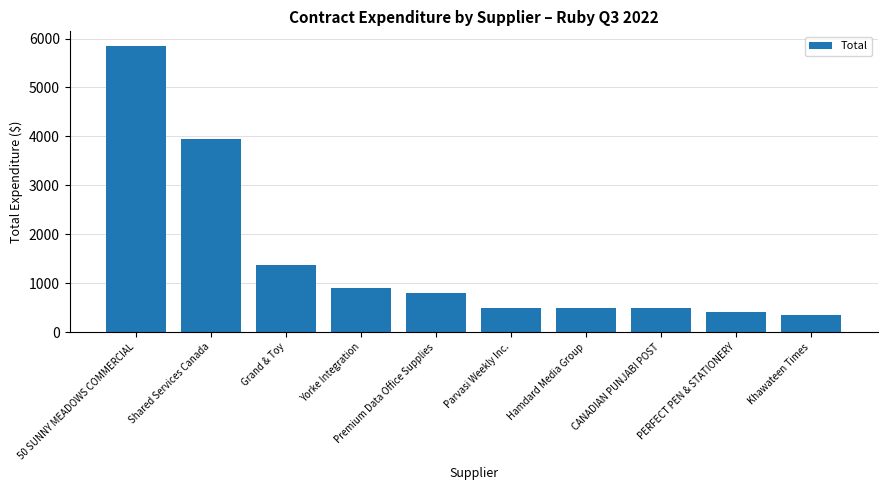

Count the number of categories in the chart.

10